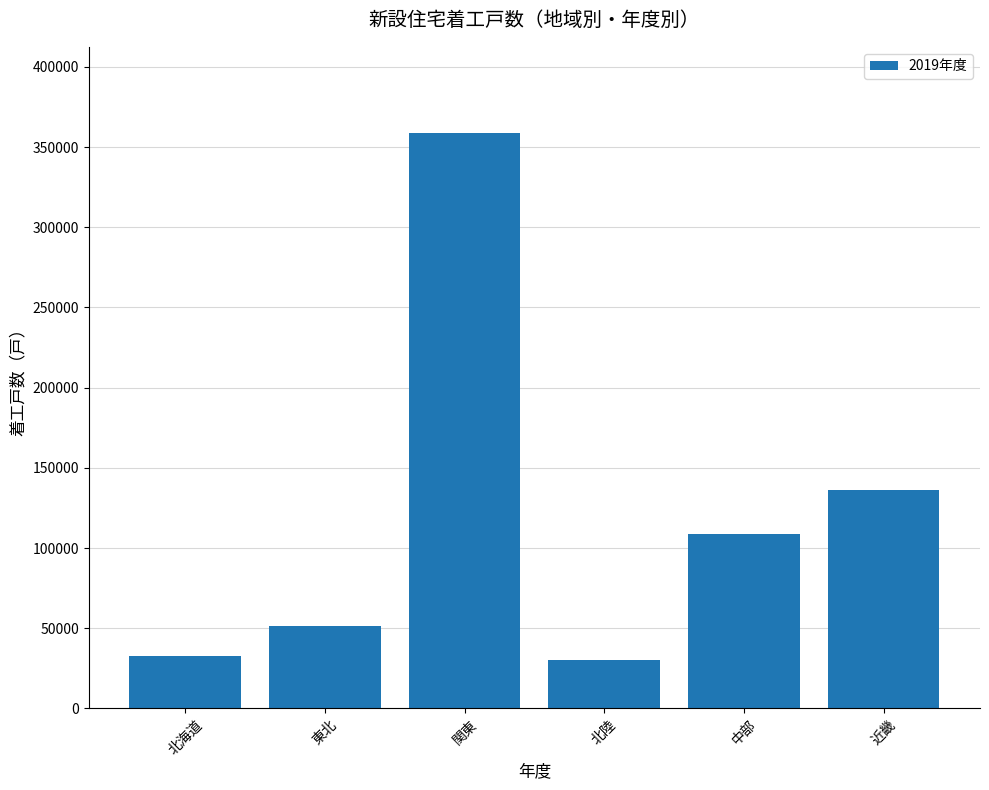

The chart shows a value of 89350 at 東北. True or false?

False